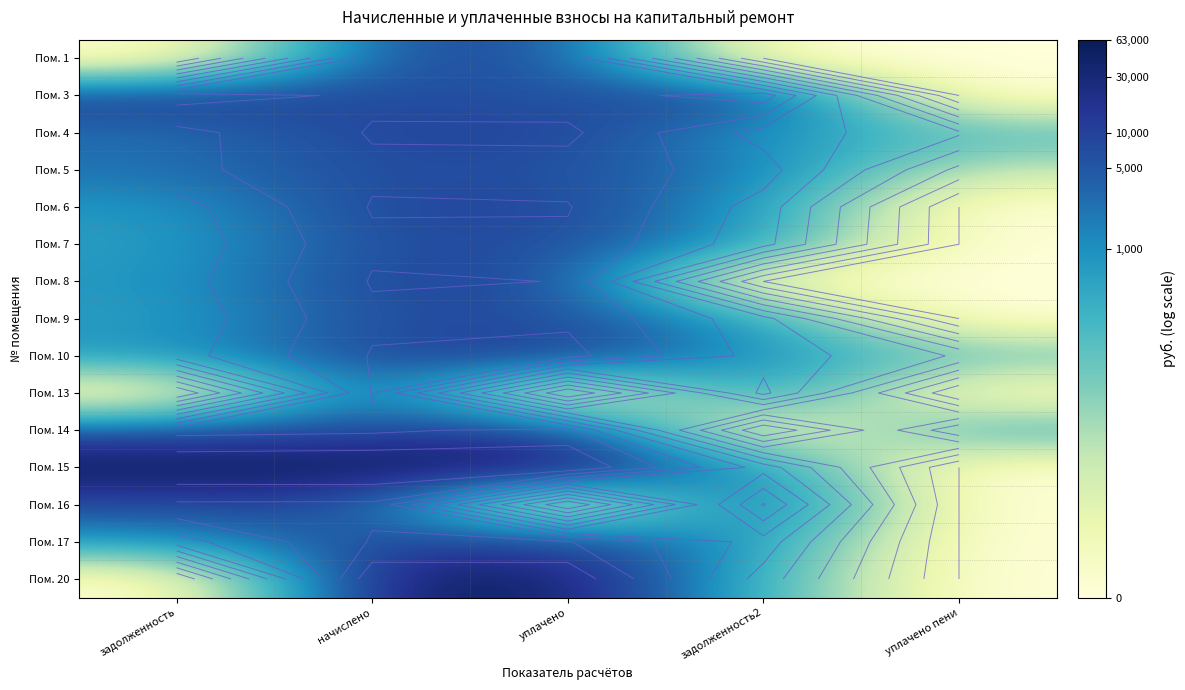

At which label does Пом. 15 first exceed 11?

задолженность